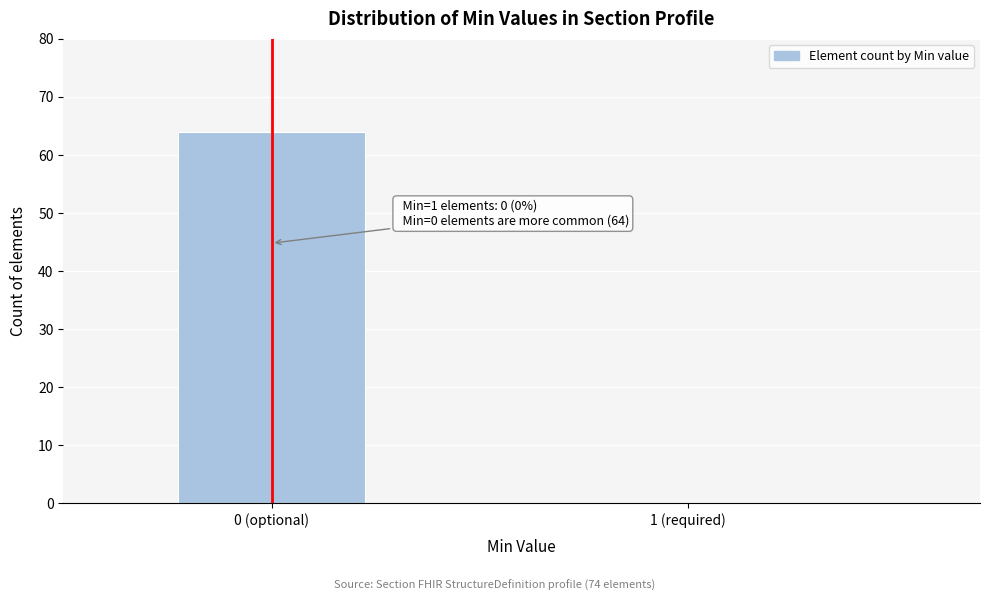

Reading left to right, extract all data points from this chart.

0 (optional)=64	1 (required)=0